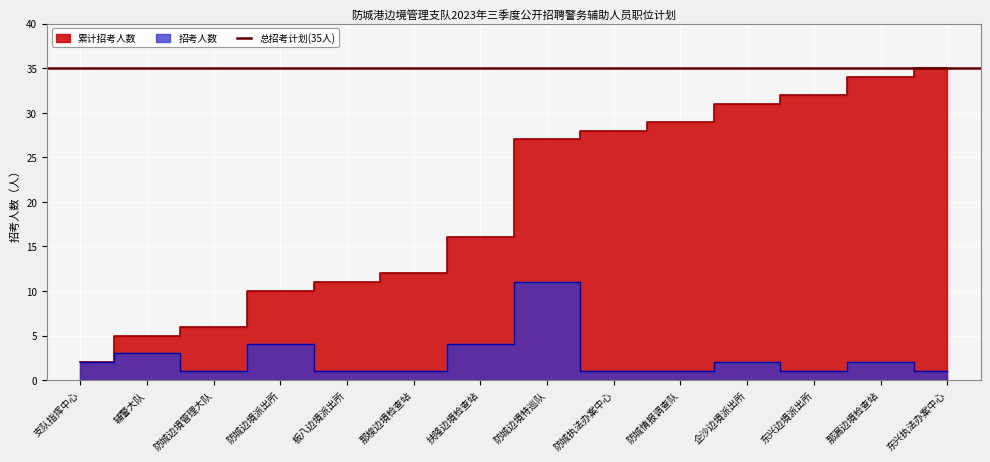

What is the value of the 累计招考人数 point at the 2nd from the left?

5